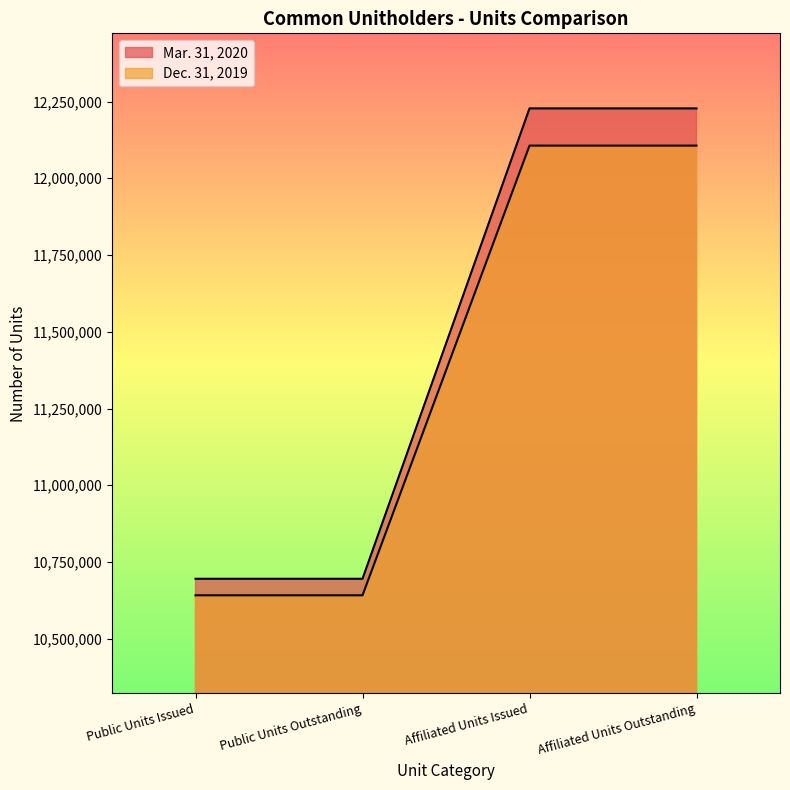

Which category has the lowest value in the Dec. 31, 2019 series?

Public Units Issued